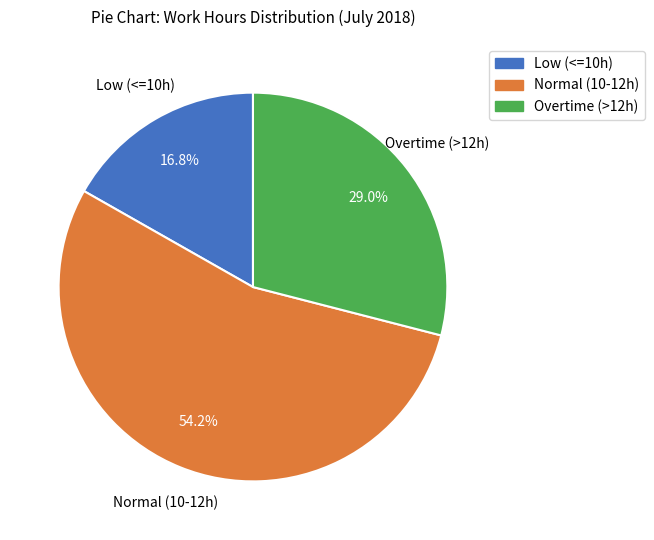

Is there any slice that represents more than half of the pie?

Yes